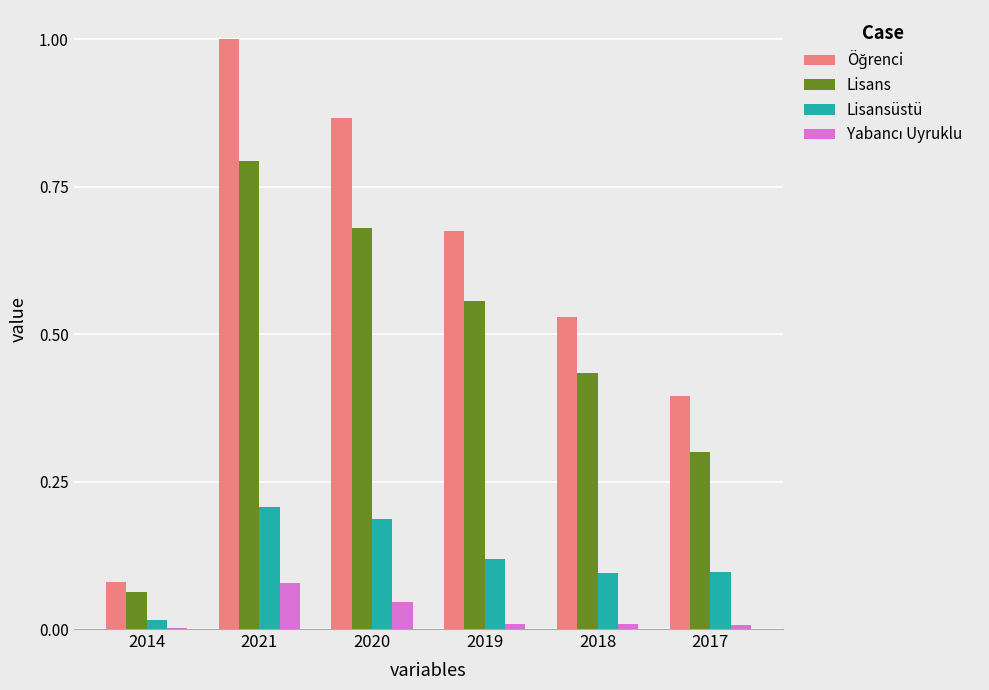

At which category does the chart reach its peak across all series?

2021